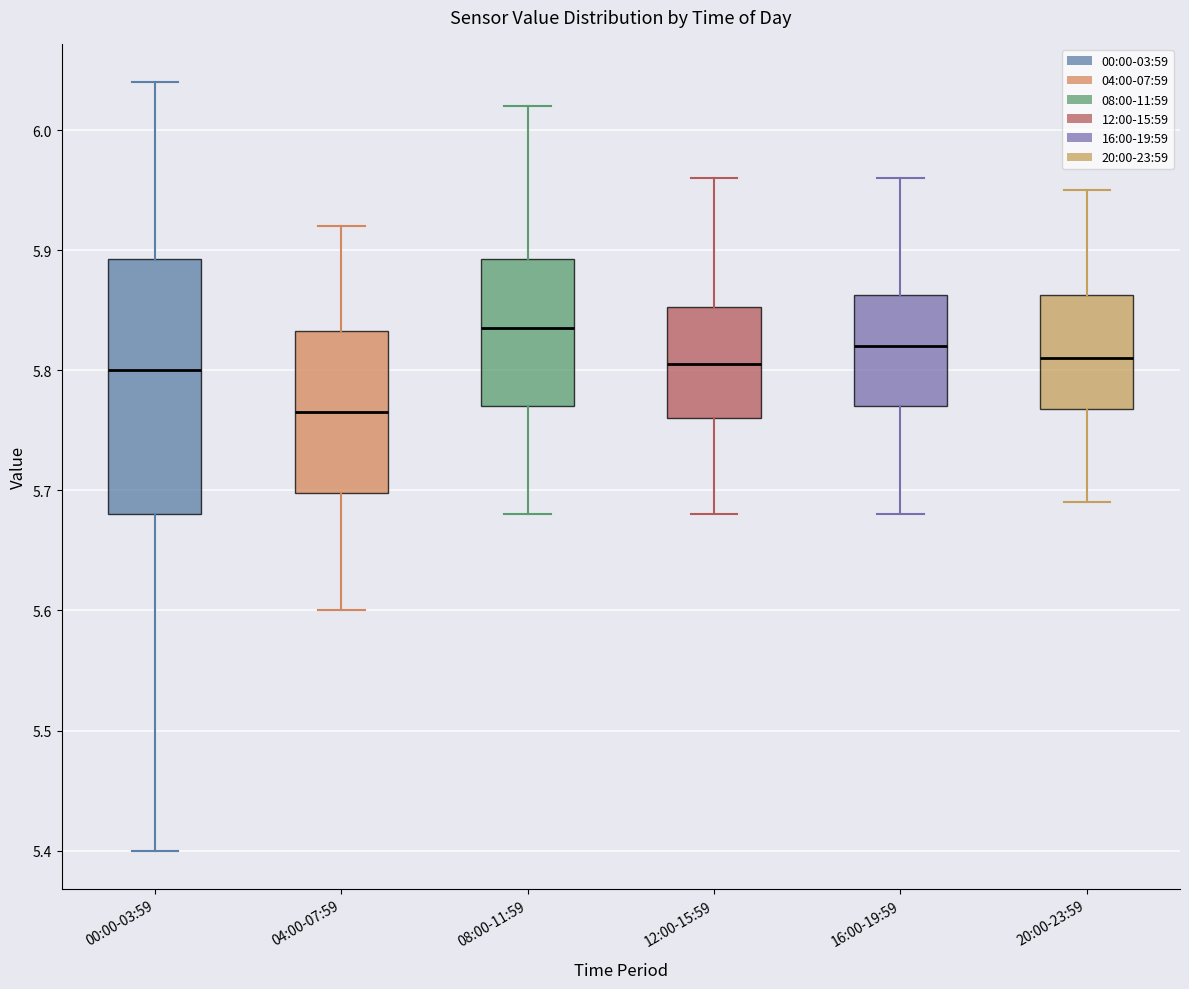

Reading left to right, read every box against the y-axis: the position of its median line, the range the box covers, and the ends of its whiskers. The values are not printed on the chart, so give them approximately, as read against the axis.

00:00-03:59: median 5.80, box 5.68 to 5.89, whiskers 5.40 to 6.04
04:00-07:59: median 5.77, box 5.70 to 5.83, whiskers 5.60 to 5.92
08:00-11:59: median 5.84, box 5.77 to 5.89, whiskers 5.68 to 6.02
12:00-15:59: median 5.81, box 5.76 to 5.85, whiskers 5.68 to 5.96
16:00-19:59: median 5.82, box 5.77 to 5.86, whiskers 5.68 to 5.96
20:00-23:59: median 5.81, box 5.77 to 5.86, whiskers 5.69 to 5.95